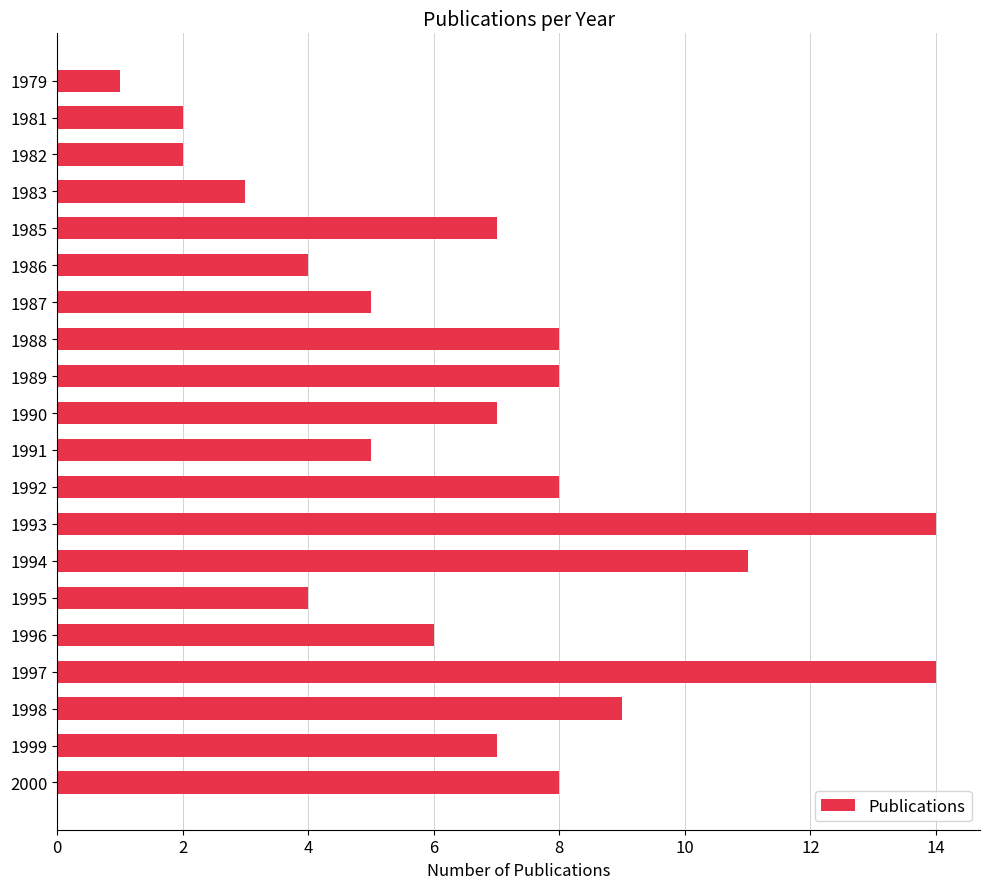

Reading top to bottom, what are all the values shown in this chart?

1979=1	1981=2	1982=2	1983=3	1985=7	1986=4	1987=5	1988=8	1989=8	1990=7	1991=5	1992=8	1993=14	1994=11	1995=4	1996=6	1997=14	1998=9	1999=7	2000=8